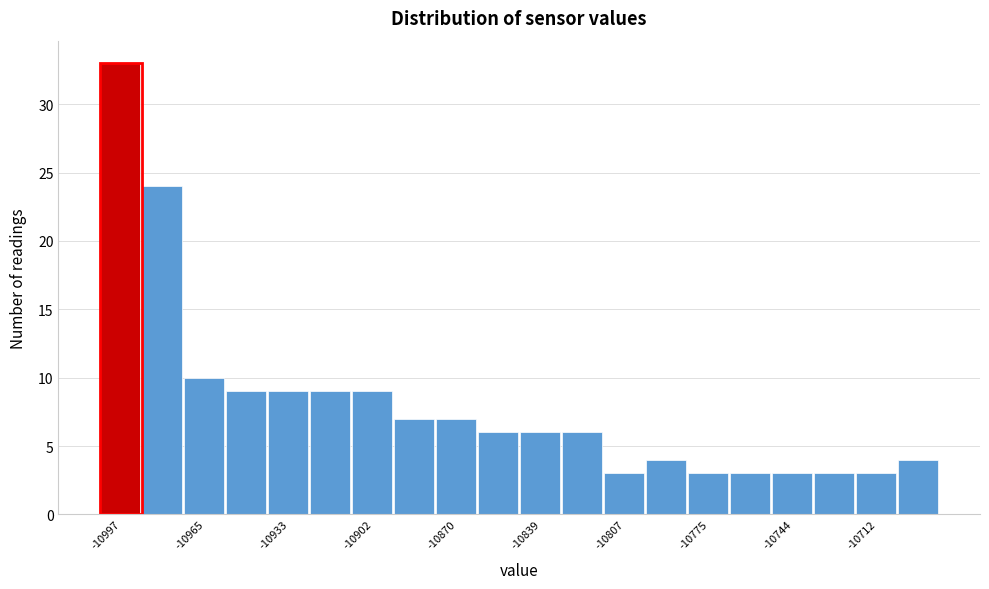

Around what value on the x-axis is the tallest bar? Give the approximate position of its centre, as read against the axis.

-10995